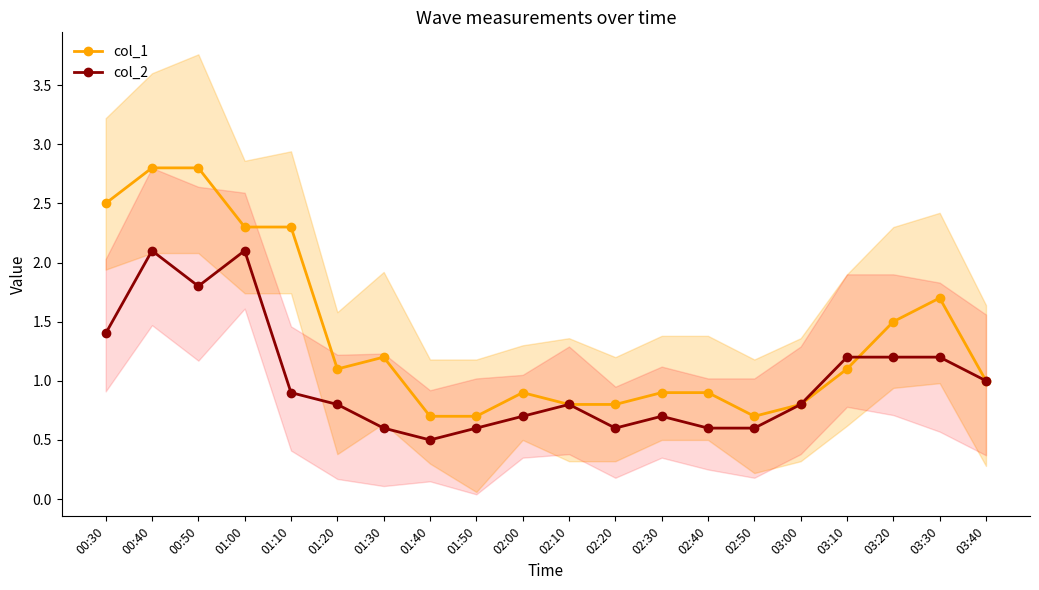

List the series in order of their peak value, highest first.

col_1, col_2